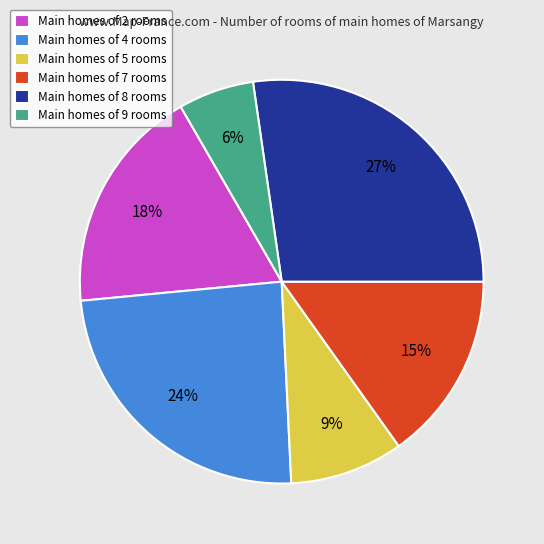

To the nearest percent, what is the combined percentage of Main homes of 8 rooms and Main homes of 2 rooms?

45%